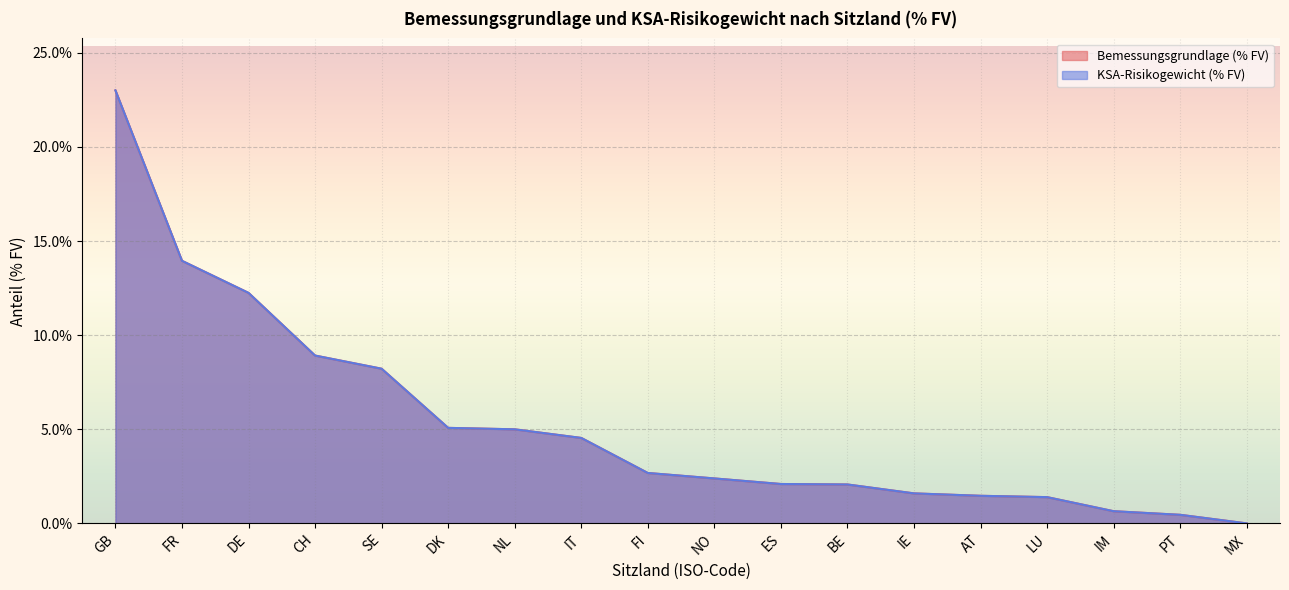

What position from the left is NO?

10